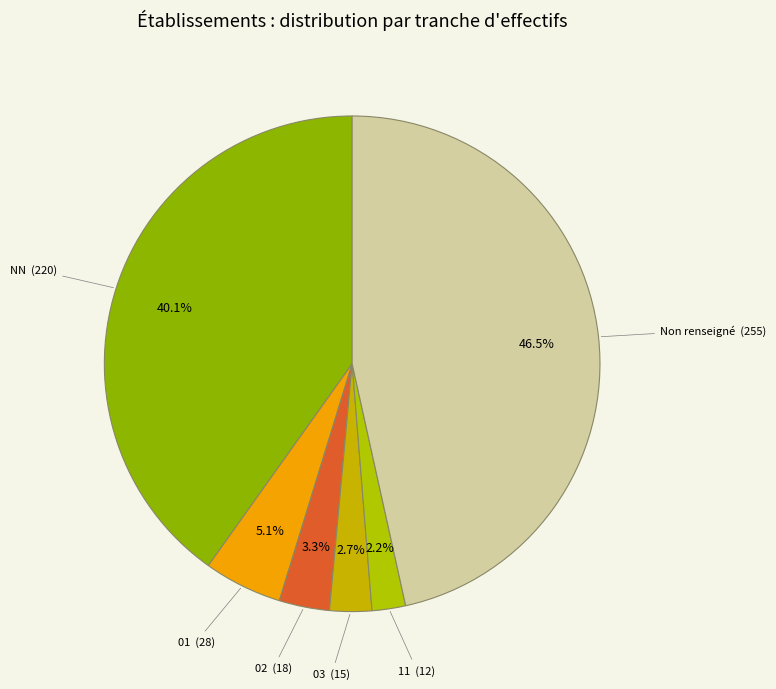

To the nearest percent, what is the average slice percentage?

17%